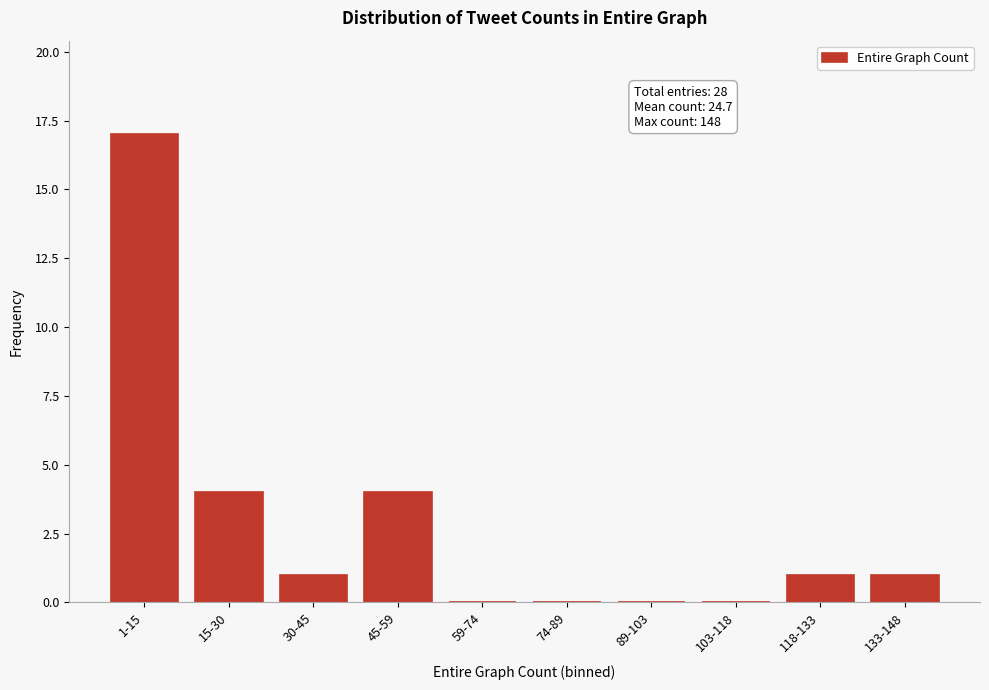

Reading left to right, what are all the values shown in this chart?

1-15=17	15-30=4	30-45=1	45-59=4	59-74=0	74-89=0	89-103=0	103-118=0	118-133=1	133-148=1